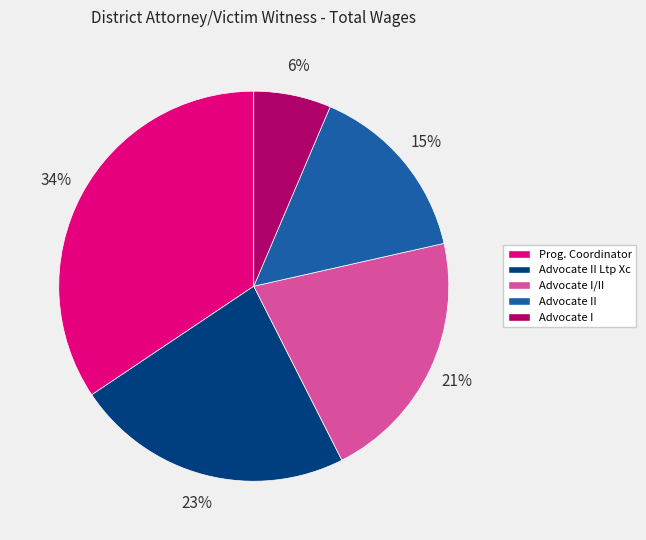

Do Advocate I and Prog. Coordinator together represent more than half of the pie?

No